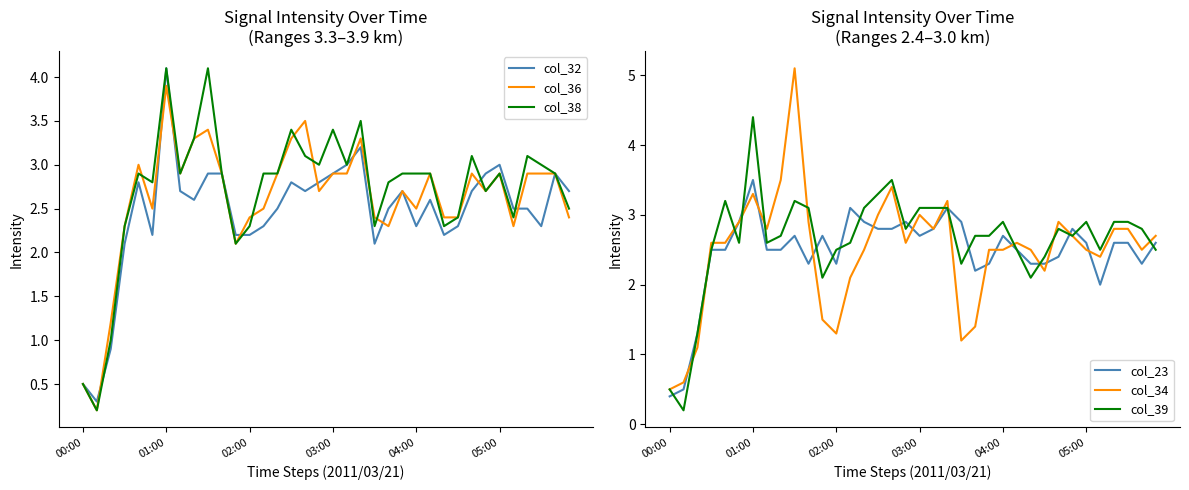

What are all the series names shown in the legend?

col_32, col_36, col_38, col_23, col_34, col_39